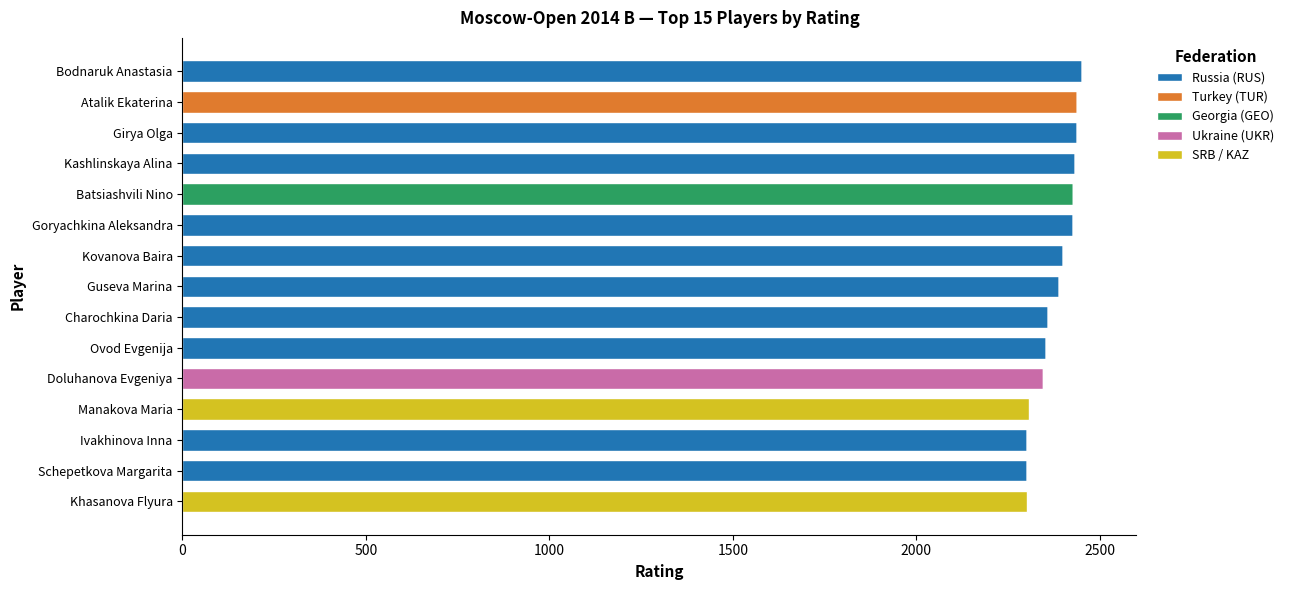

What is the highest value of the Russia (RUS) series?

2452